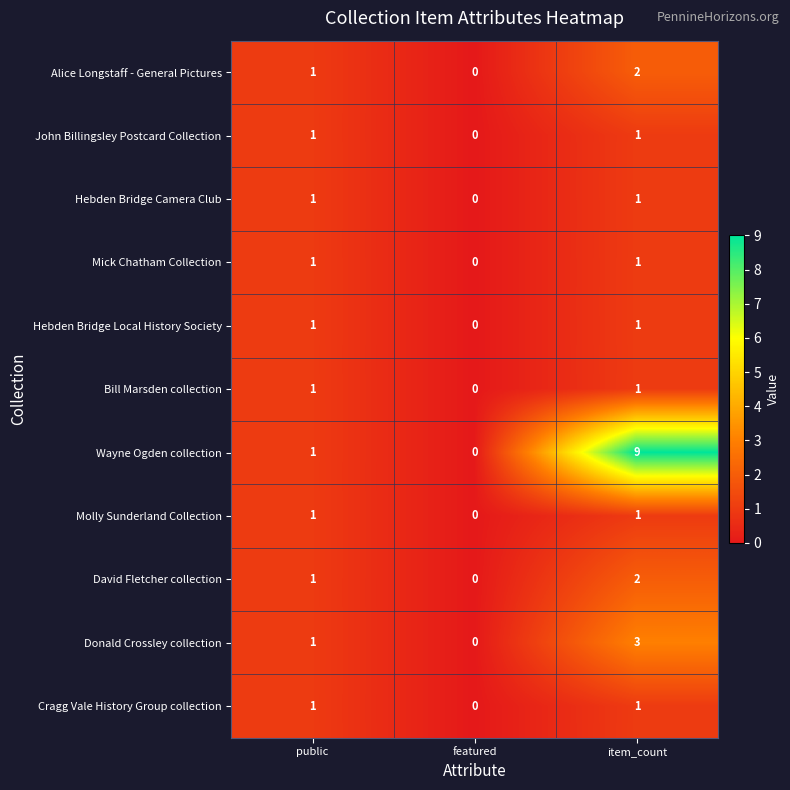

How many values in the David Fletcher collection series are below 1?

1